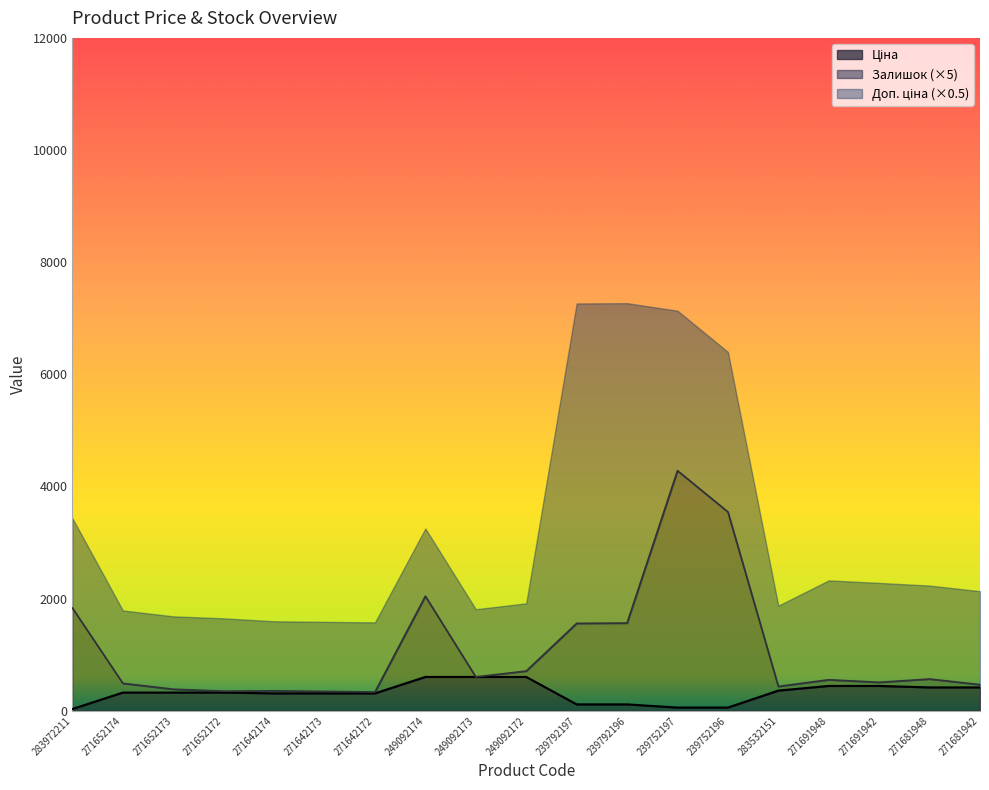

What is the total value across all series at 249092174?

3251.1